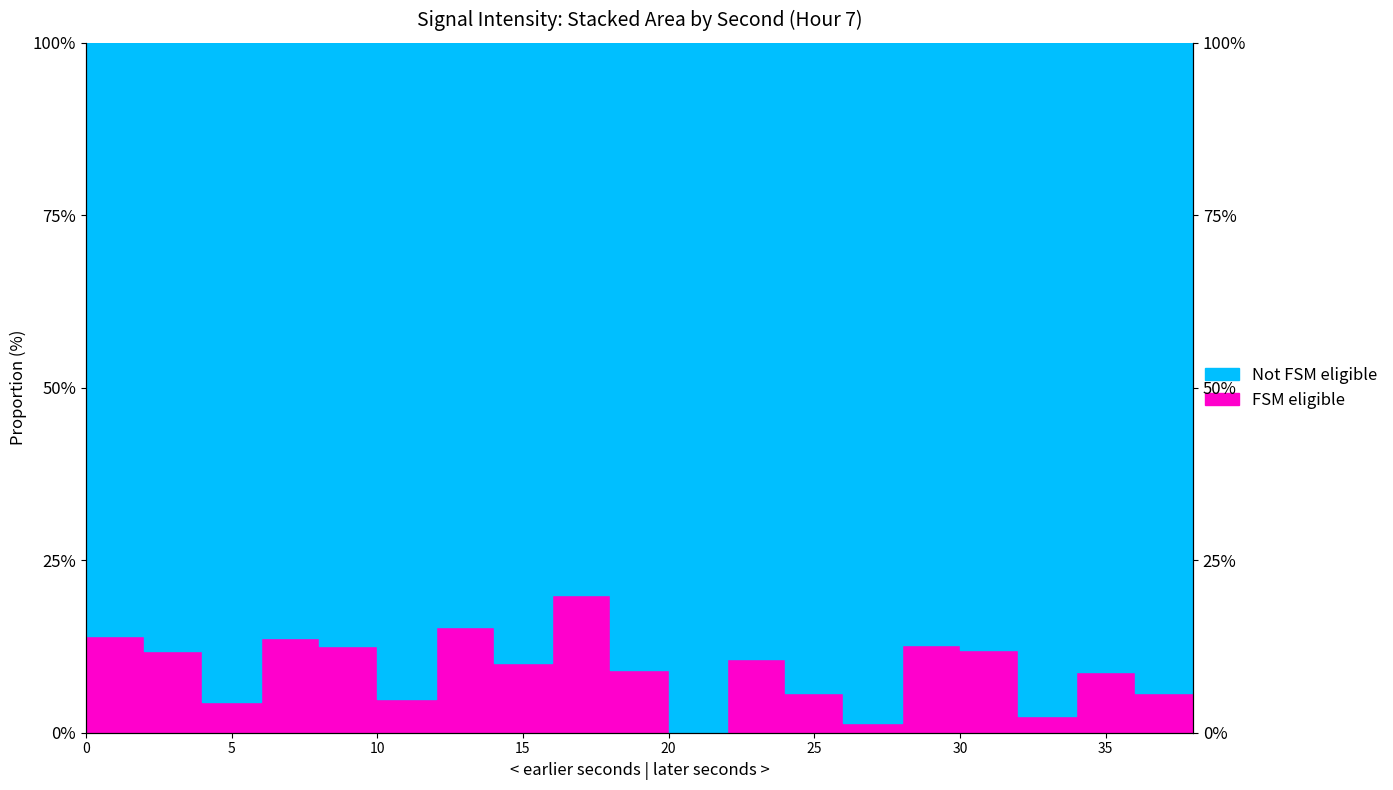

What value does the data have at 36?

5.8